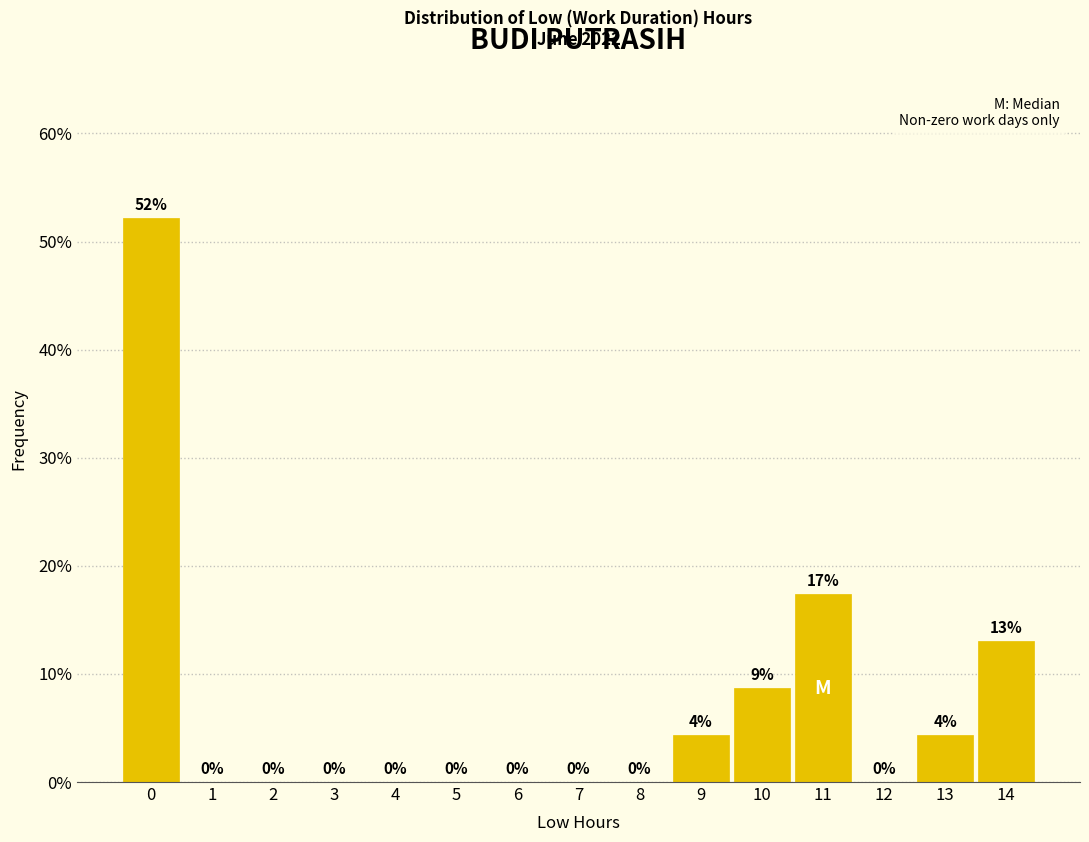

What is the maximum value shown in the chart?

52.2